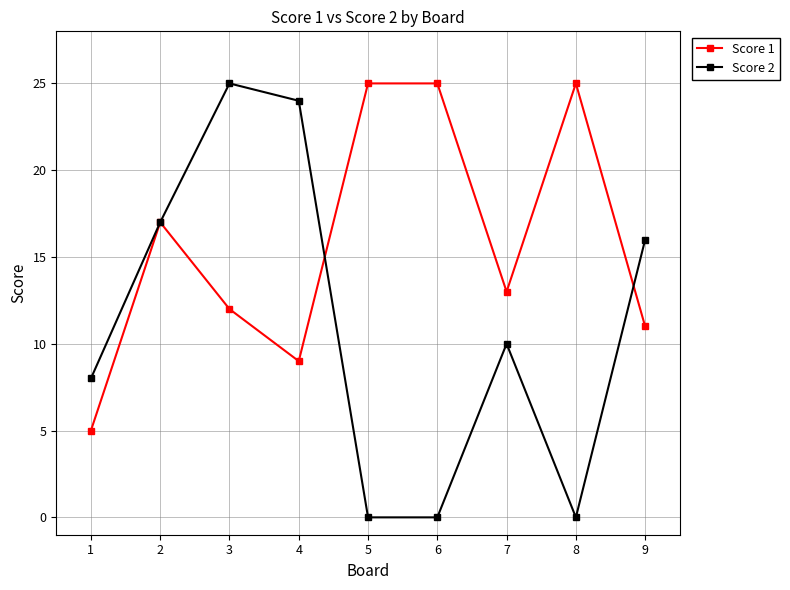

What is the highest value of the Score 1 series?

25